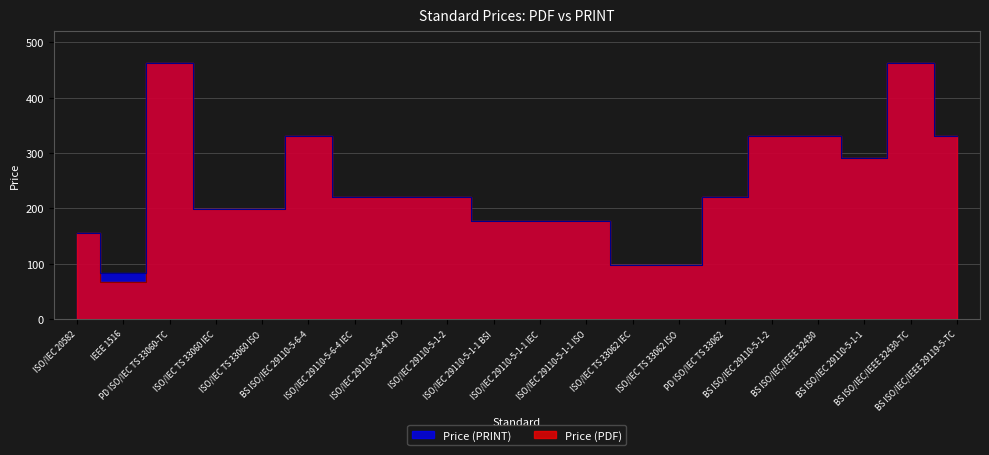

Reading right to left, what are all the values shown in this chart?

Price (PDF): 330	462	290	330	330	220	98	98	177	177	177	221	221	221	330	199	199	462	67	155
Price (PRINT): 330	462	290	330	330	220	98	98	177	177	177	221	221	221	330	199	199	462	83	155